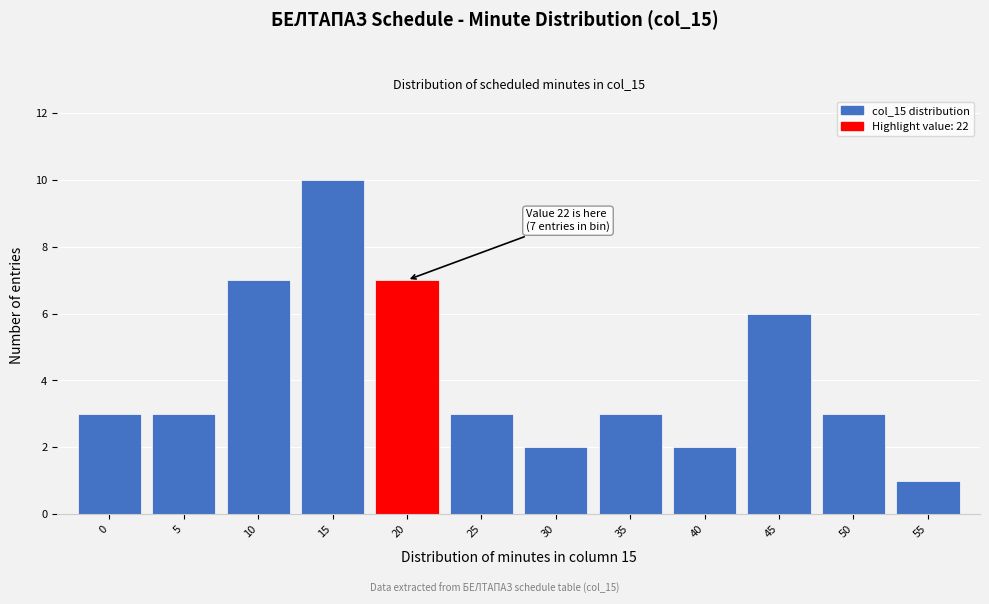

Reading right to left, list all the values displayed in this chart.

1	3	6	2	3	2	3	7	10	7	3	3